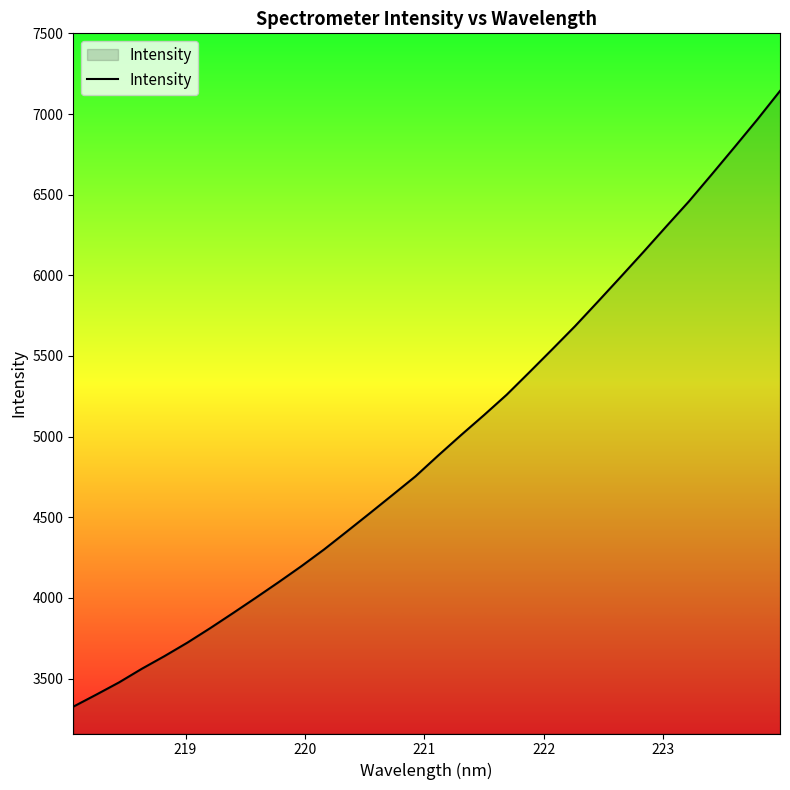

Reading left to right, list all the values displayed in this chart.

3325.5	3399.7	3475.6	3560.3	3639.3	3722.6	3812.4	3905.8	4000.9	4097.6	4196.9	4301.3	4412.6	4525.2	4639.0	4753.6	4883.2	5009.5	5132.6	5259.4	5399.4	5541.1	5684.6	5836.0	5989.3	6144.2	6302.2	6458.4	6625.2	6794.2	6965.2	7143.0